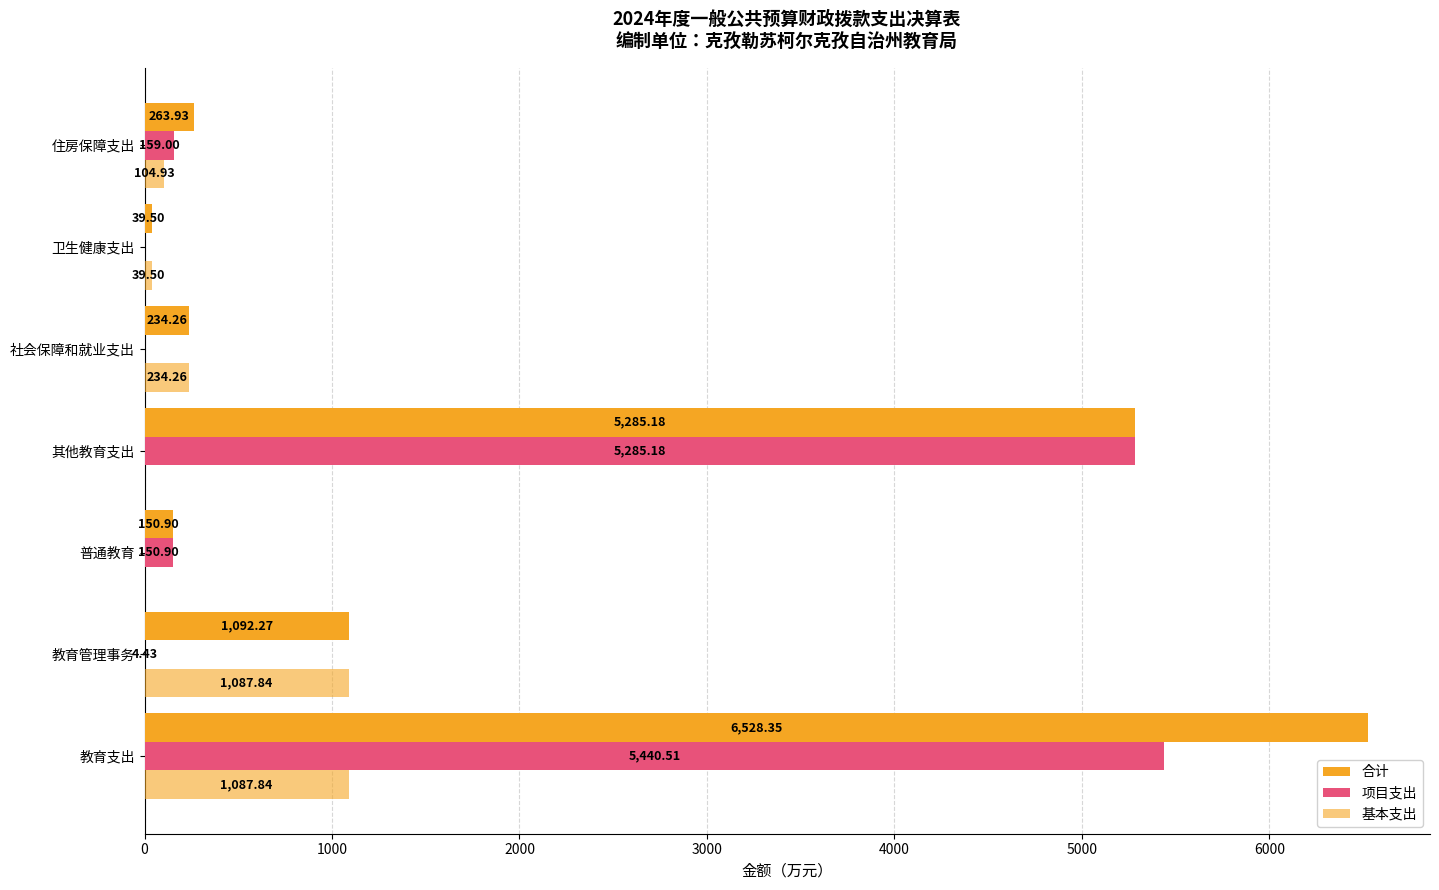

How many series are shown in this chart?

3